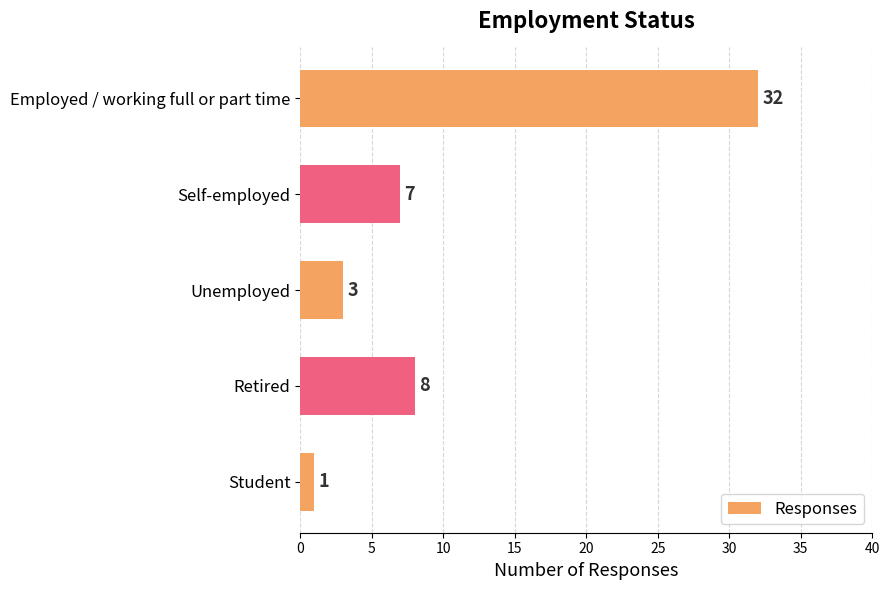

What is the sum of all values?

51